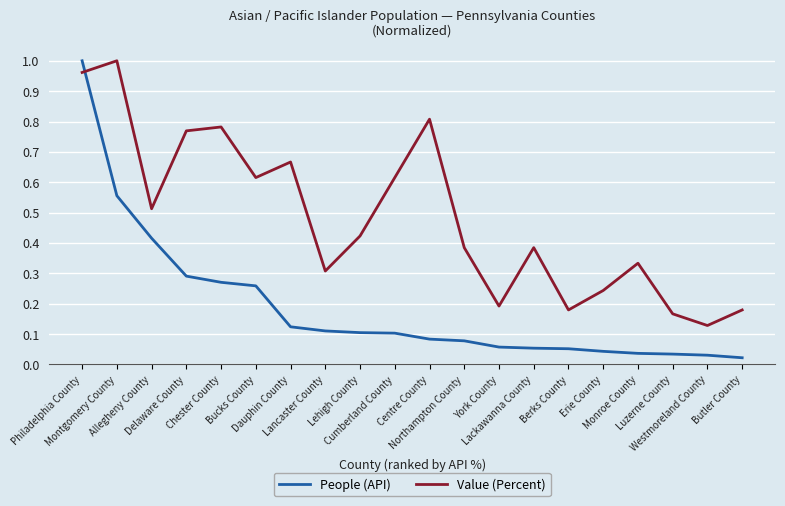

List the series in order of their overall mean, lowest first.

People (API), Value (Percent)